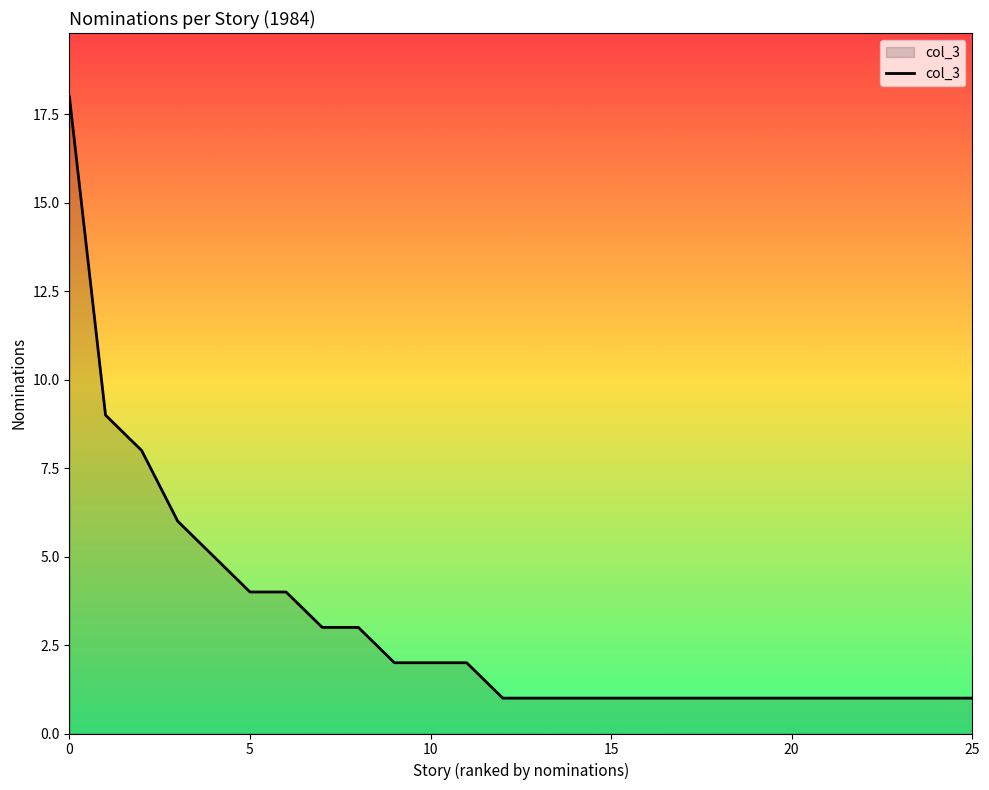

What is the sum of all values?

80